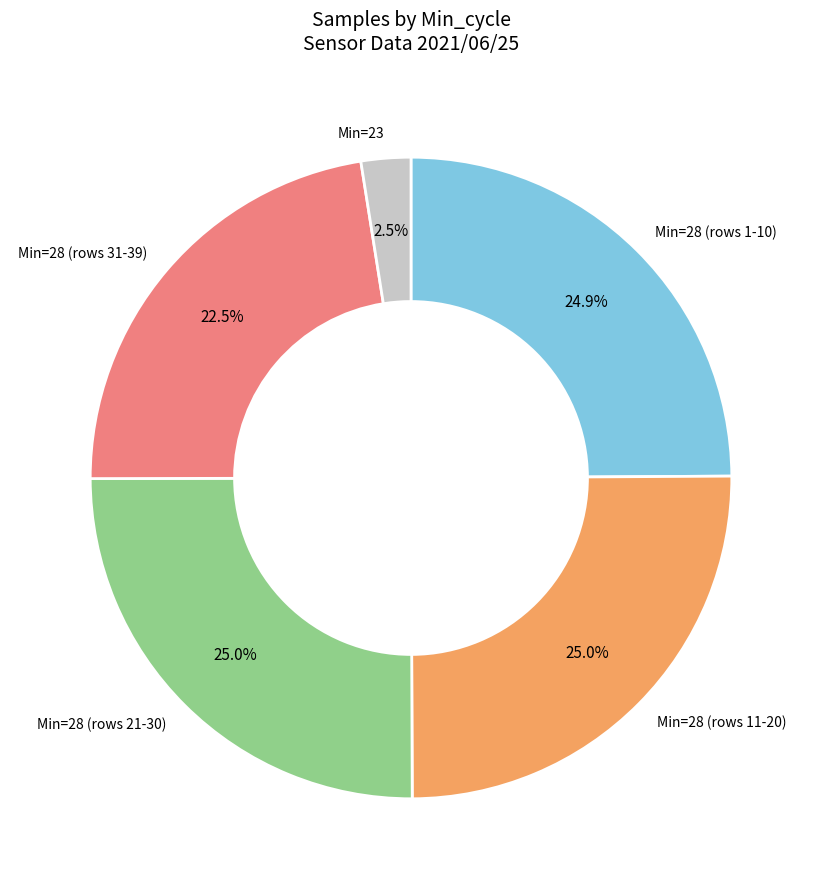

Is there any slice that represents more than half of the pie?

No